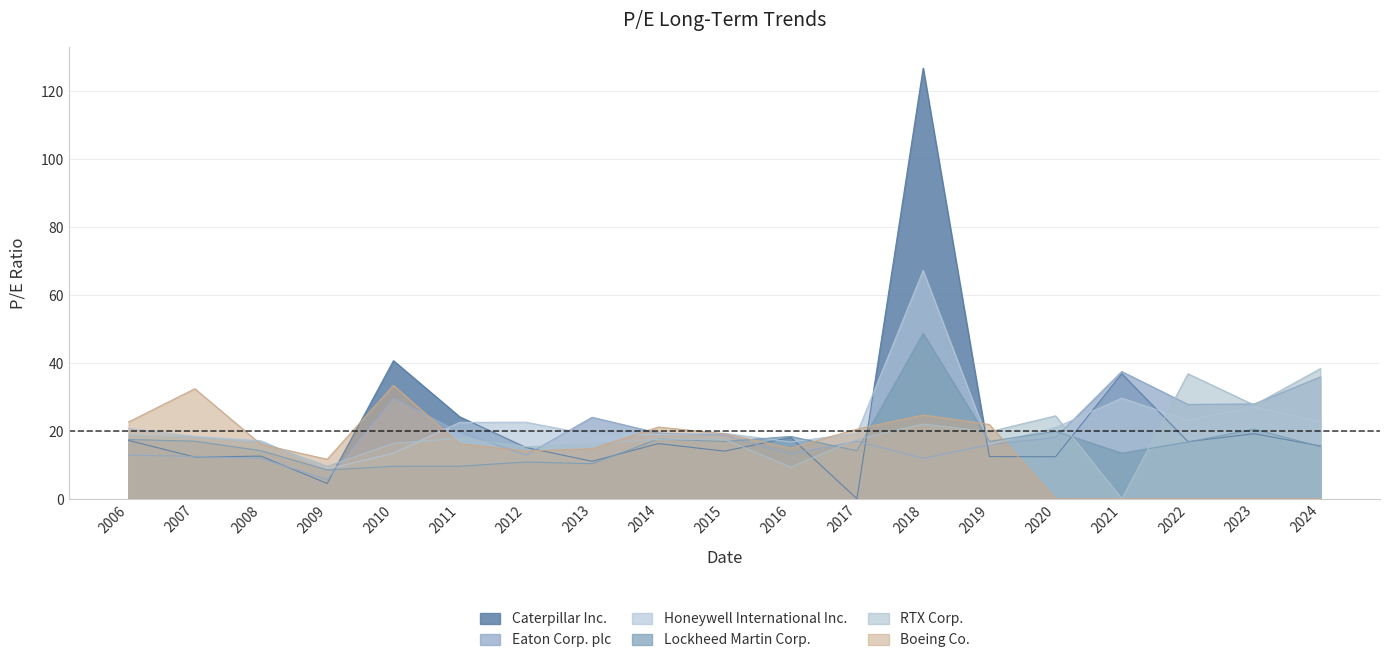

What is the difference between the highest and lowest values at 2019?

9.5